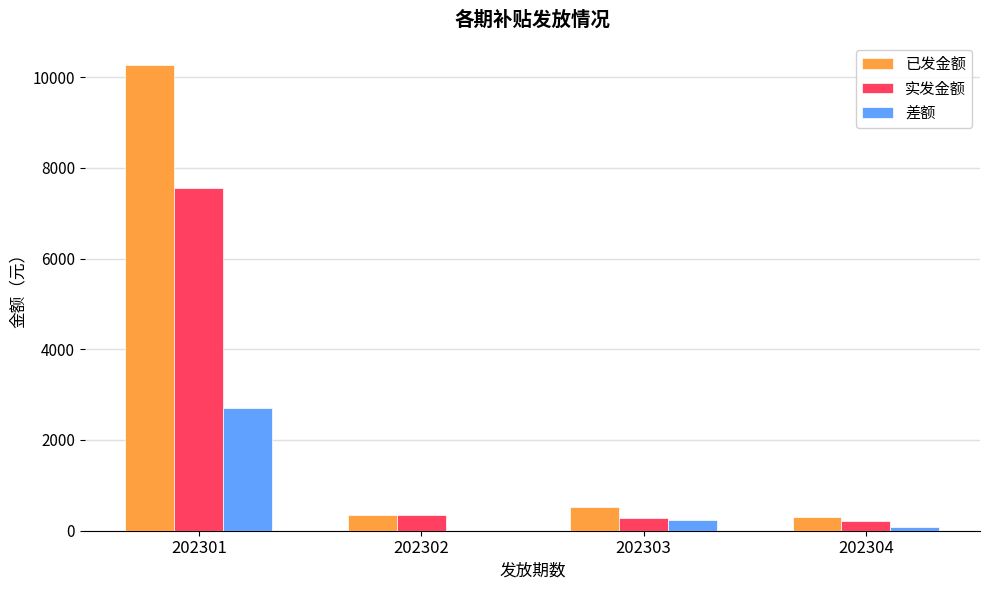

At which label does 已发金额 reach its peak?

202301